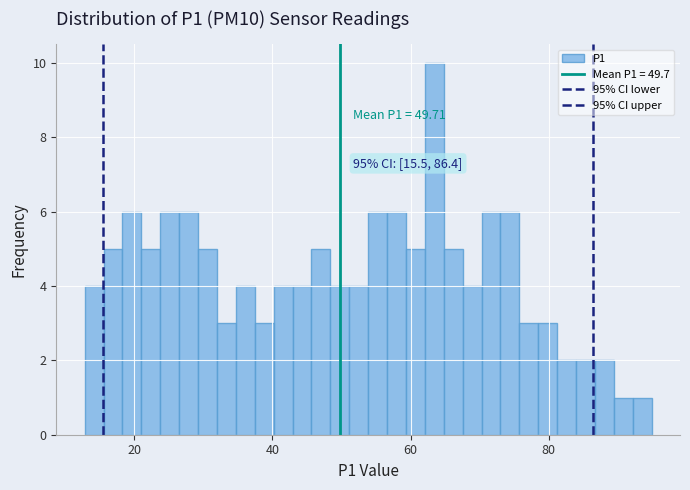

Around what value on the x-axis is the tallest bar? Give the approximate position of its centre, as read against the axis.

64